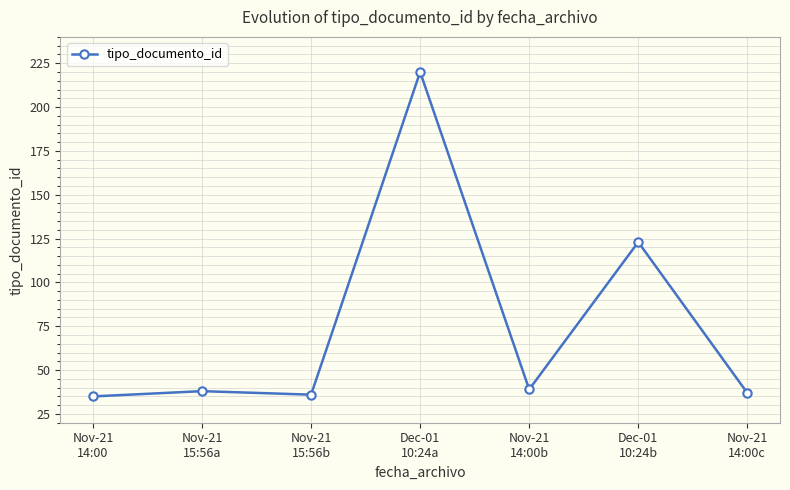

What value does the data have at Nov-21
15:56b?

36